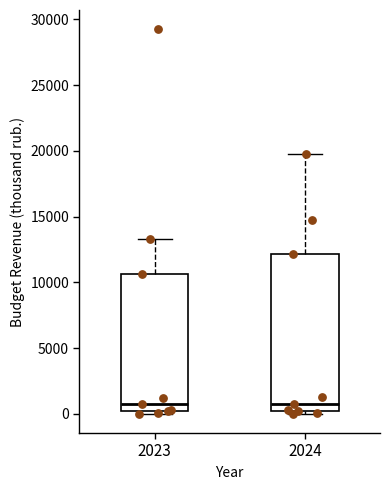

Reading left to right, read every box against the y-axis: the position of its median line, the range the box covers, and the ends of its whiskers. The values are not printed on the chart, so give them approximately, as read against the axis.

2023: median 500 (just above the box's lower edge), box 500 to 10500, whiskers 0 to 13500
2024: median 500 (just above the box's lower edge), box 500 to 12000, whiskers 0 to 20000